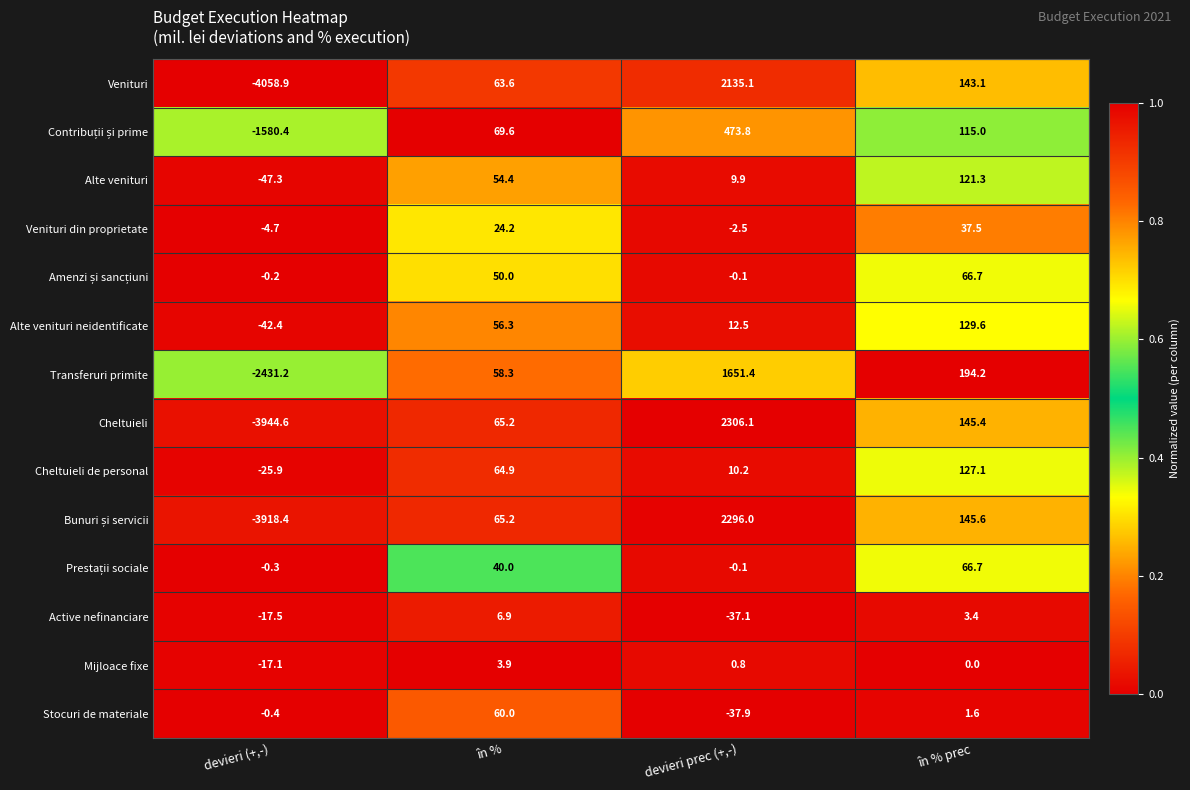

At which category is the sum across all series the highest?

devieri prec (+,-)